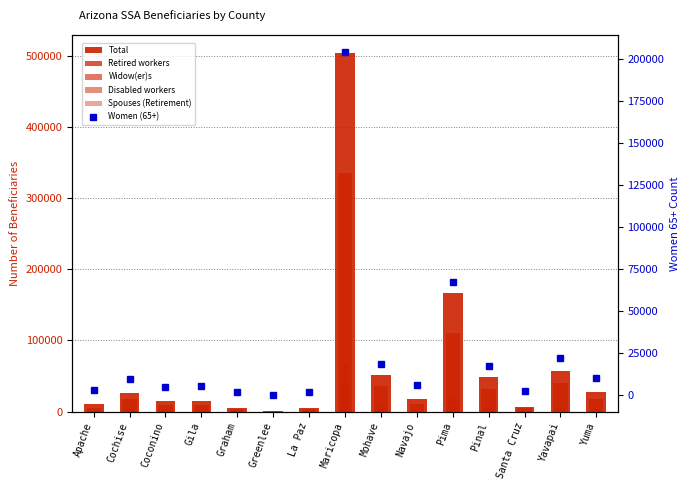

Reading left to right, transcribe all the data shown in this chart.

Total: 10110	26430	15025	14830	5505	1325	5010	503850	51560	17835	167350	48785	6925	57235	27745
Retired workers: 4975	17200	8850	9680	3145	695	3550	335305	35685	10090	109840	31600	4450	40710	18200
Widow(er)s: 1120	2225	1270	1250	555	165	375	39525	3565	1530	13950	3550	645	4005	2370
Disabled workers: 1520	3540	2350	2105	830	200	630	67235	7445	2825	23115	7310	635	7145	3150
Spouses (Retirement): 625	1605	725	765	370	115	205	22070	1740	1025	8630	2055	580	2530	1640
Women (65+): 3075	9805	5160	5560	2040	470	1770	204205	18615	5890	67640	17305	2635	22485	10245